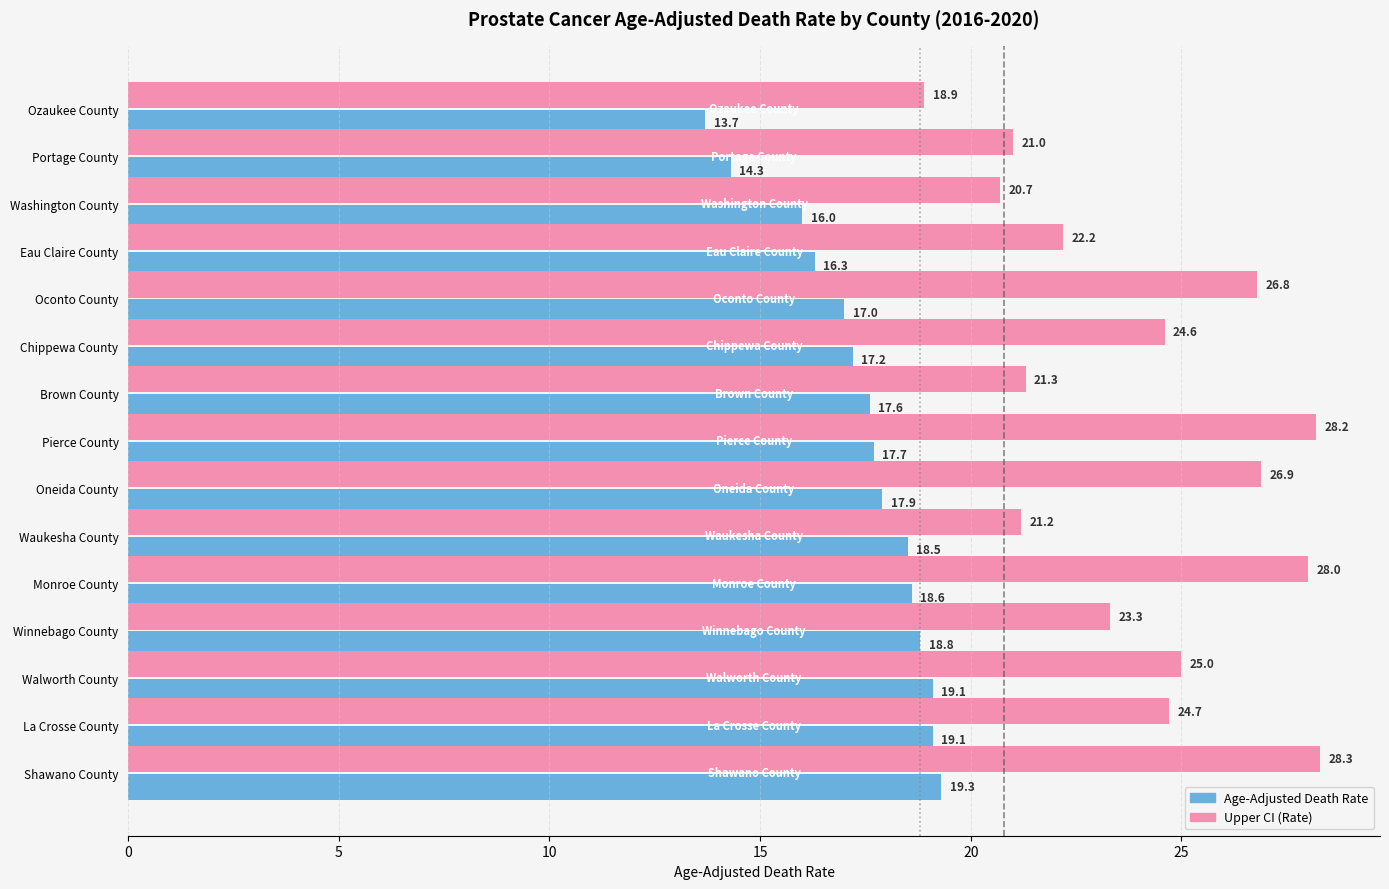

What is the sum of all Upper CI (Rate) values?

361.1